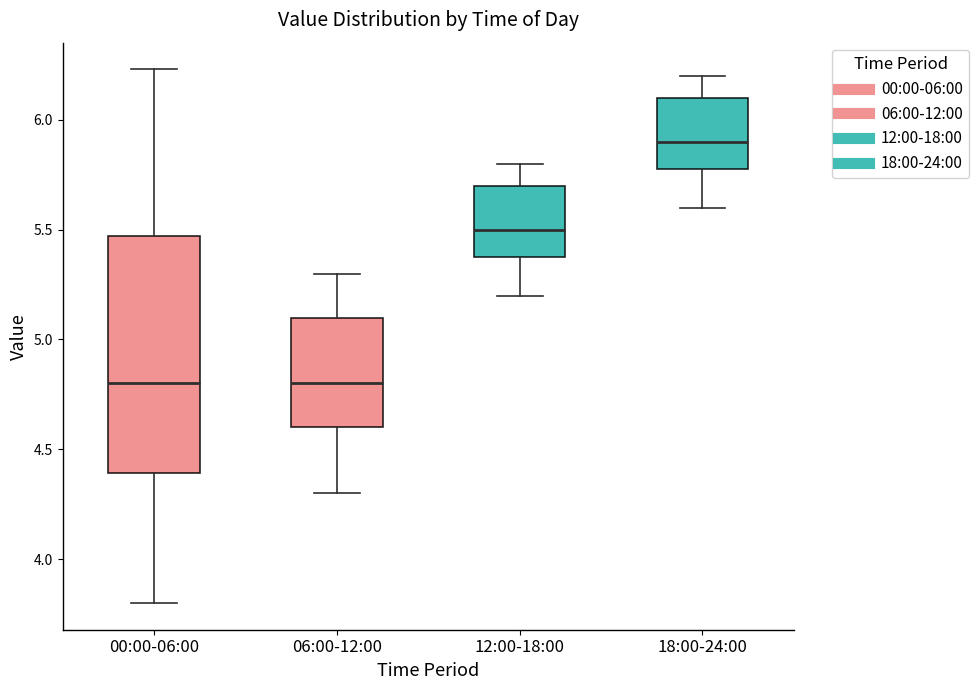

Reading left to right, transcribe this box plot: for each box, give where its median line is, the range the box spans, and where its two whiskers end, as read against the y-axis. The values are not printed on the chart, so give them approximately, as read against the axis.

00:00-06:00: median 4.80, box 4.40 to 5.45, whiskers 3.80 to 6.25
06:00-12:00: median 4.80, box 4.60 to 5.10, whiskers 4.30 to 5.30
12:00-18:00: median 5.50, box 5.40 to 5.70, whiskers 5.20 to 5.80
18:00-24:00: median 5.90, box 5.80 to 6.10, whiskers 5.60 to 6.20